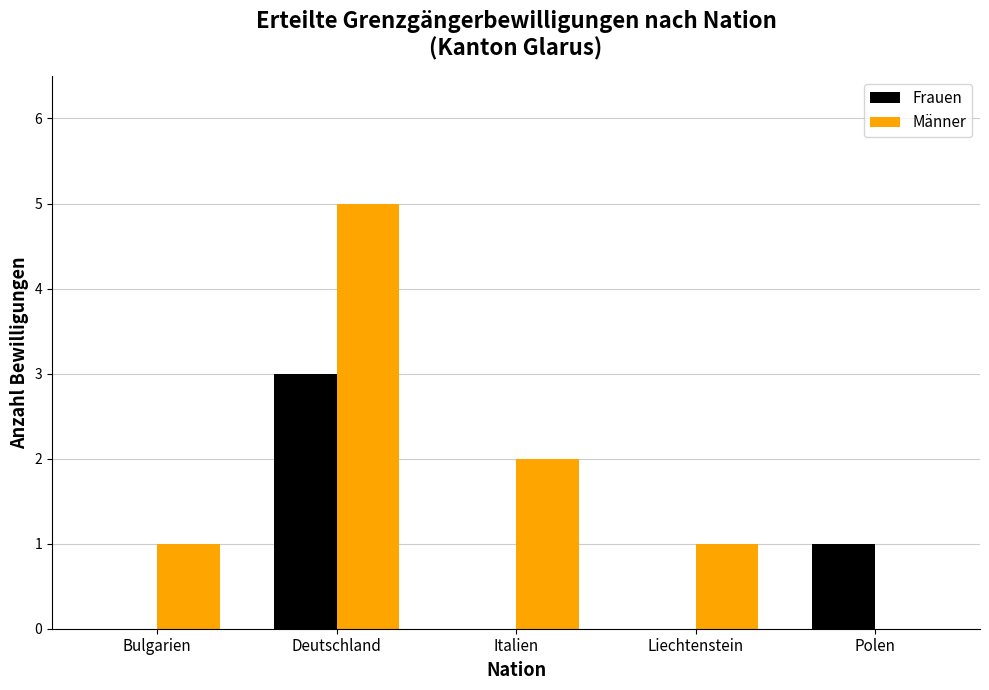

Reading right to left, transcribe all the data shown in this chart.

Frauen: 1	0	0	3	0
Männer: 0	1	2	5	1